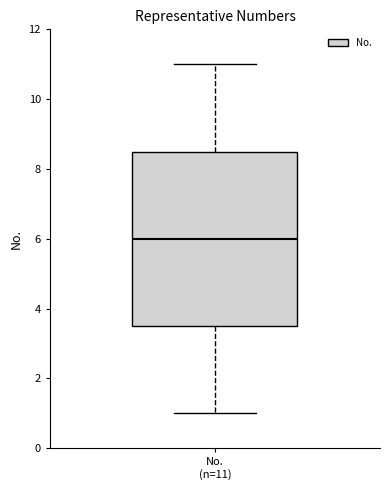

Transcribe this box plot: give where the median line is, the range the box spans, and where the two whiskers end, as read against the y-axis. The values are not printed on the chart, so give them approximately, as read against the axis.

median 6.0, box 3.6 to 8.6, whiskers 1.0 to 11.0